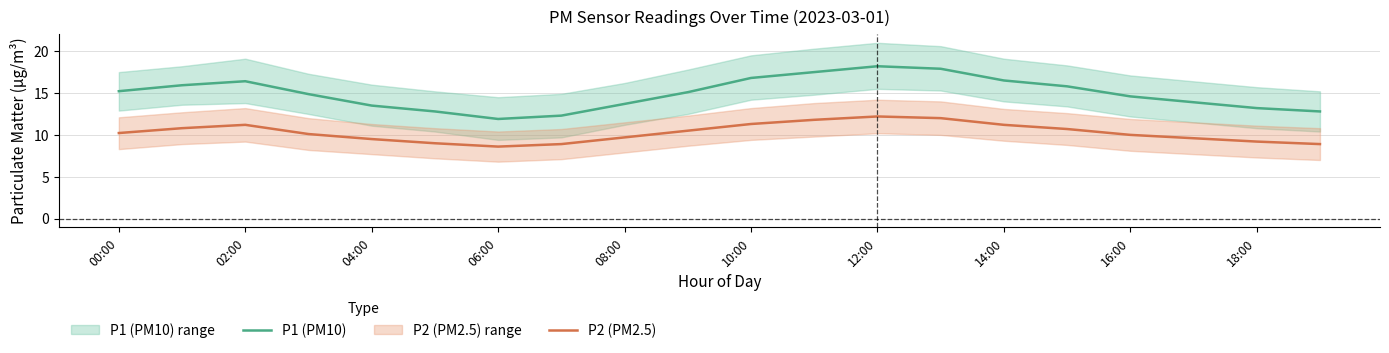

What is the lowest value of the P2 (PM2.5) series?

8.6